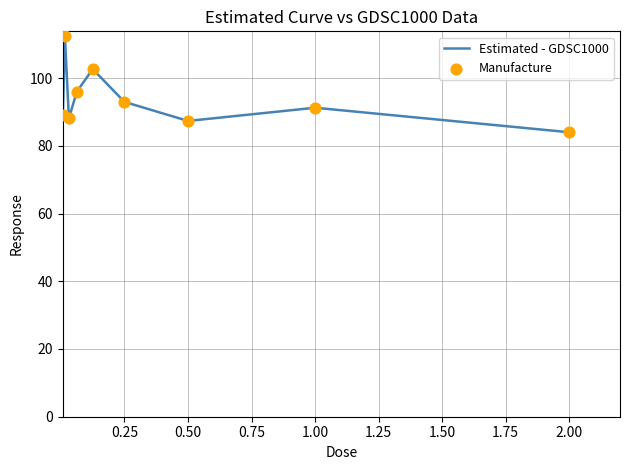

What is the maximum value shown in the chart?

112.4